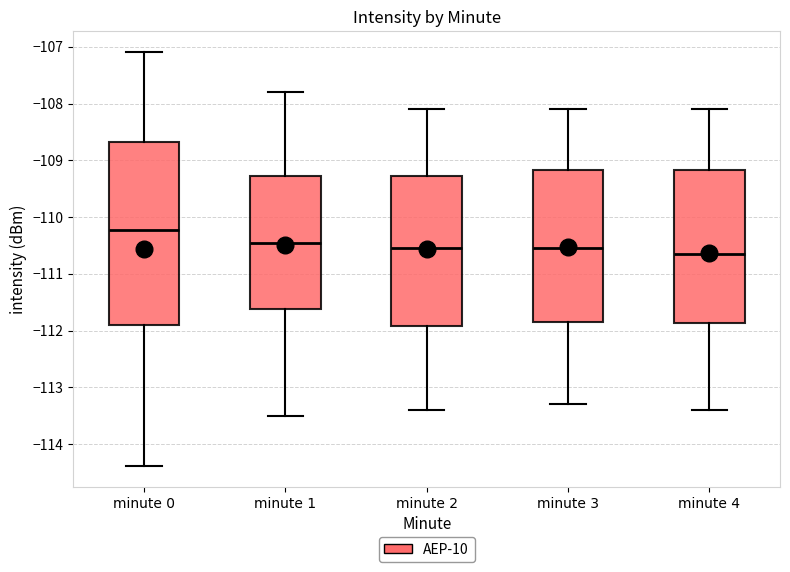

Which box has the lowest median line?

minute 4